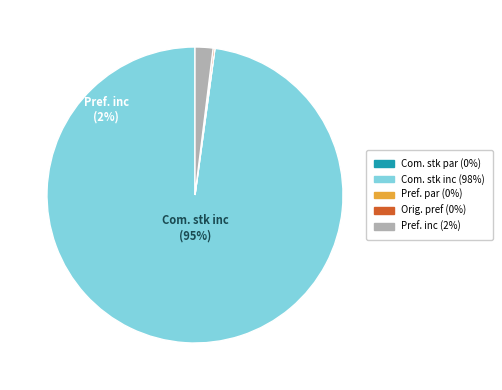

Does any single category account for the majority?

Yes